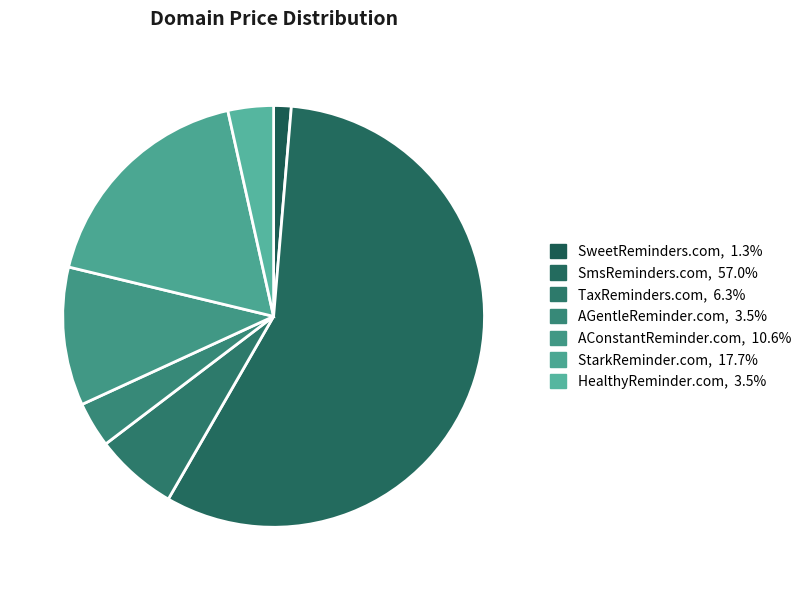

Which category has the smallest portion of the pie?

SweetReminders.com